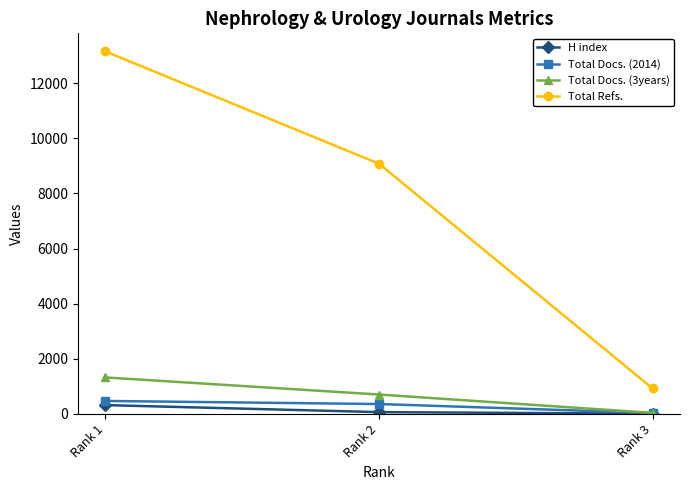

Which label corresponds to the largest value in the chart?

Rank 1